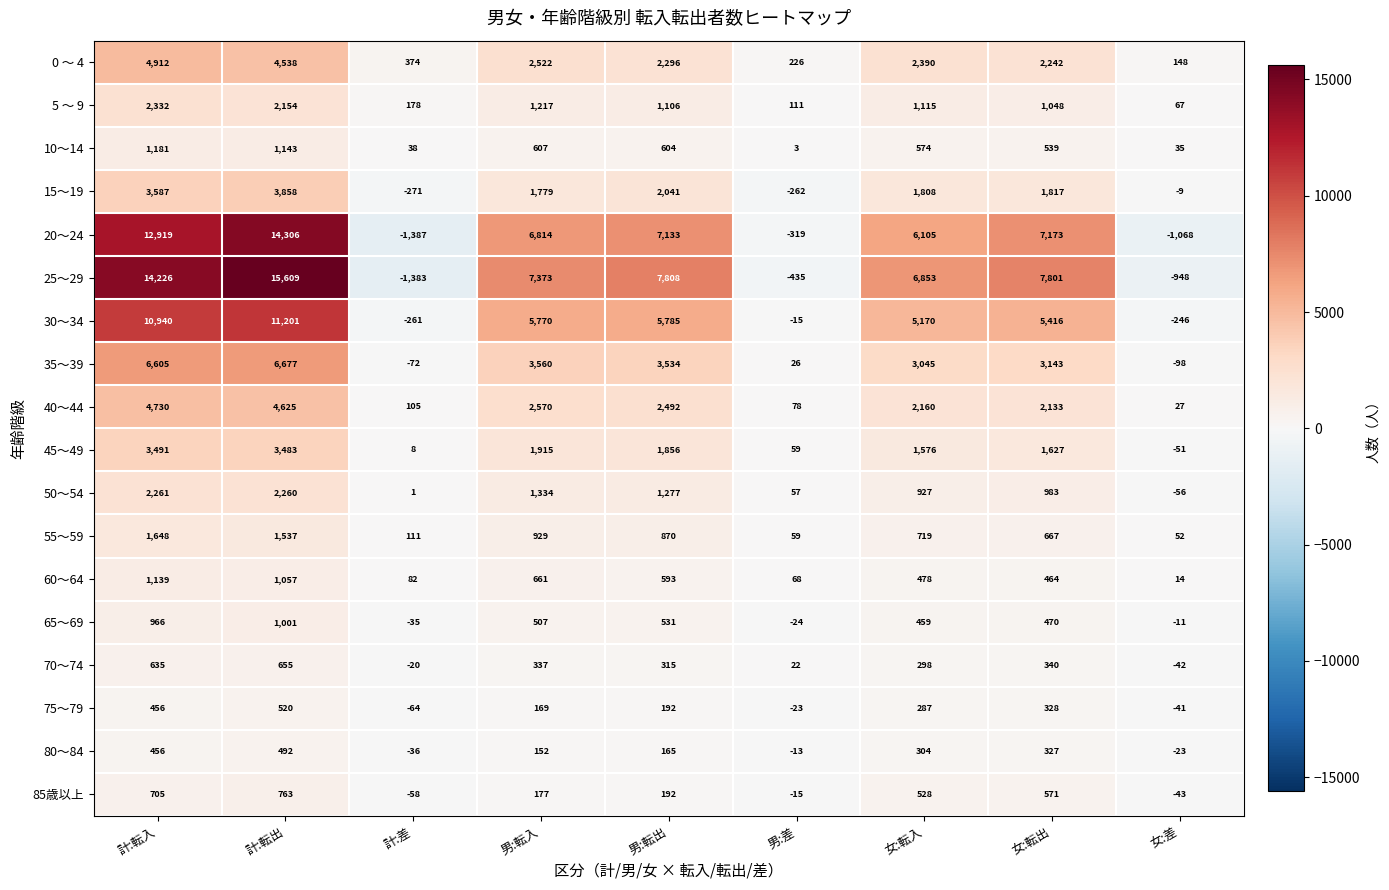

Which label corresponds to the largest value in the chart?

計:転出